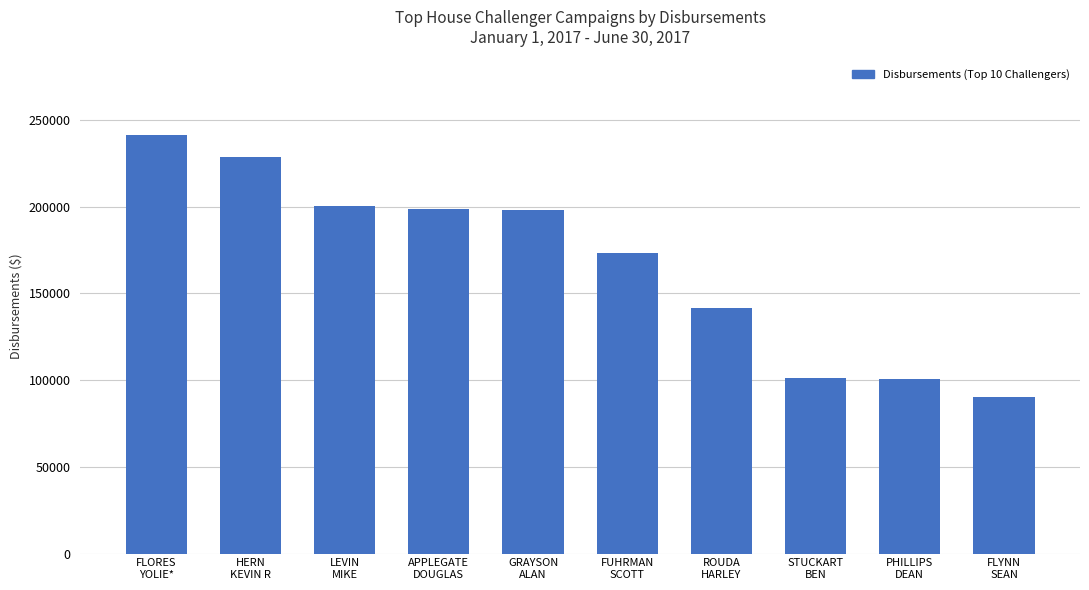

How many bars are there in total?

10